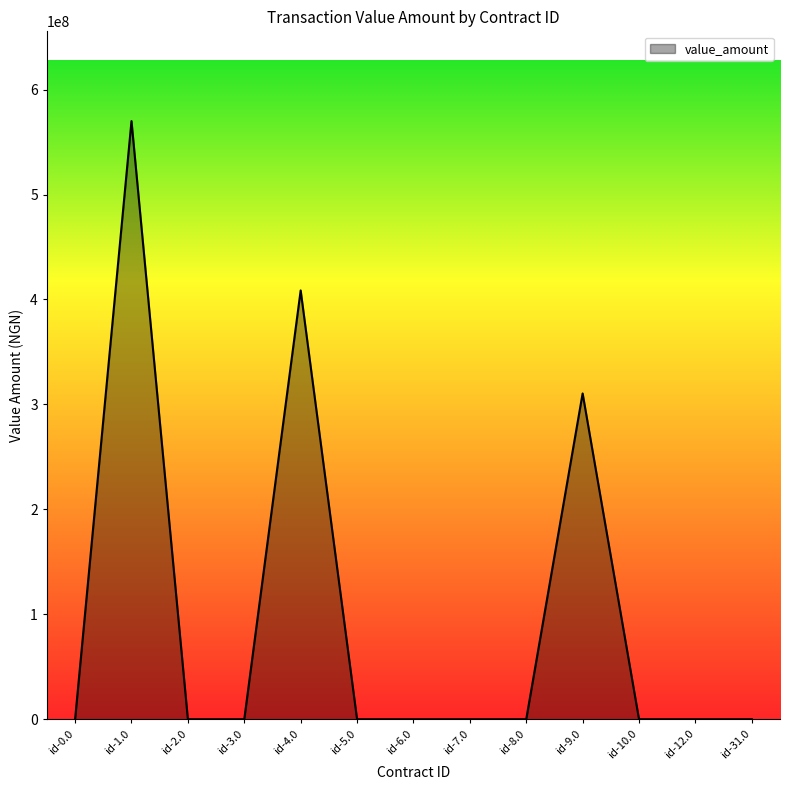

Between id-1.0 and id-4.0, which is larger?

id-1.0